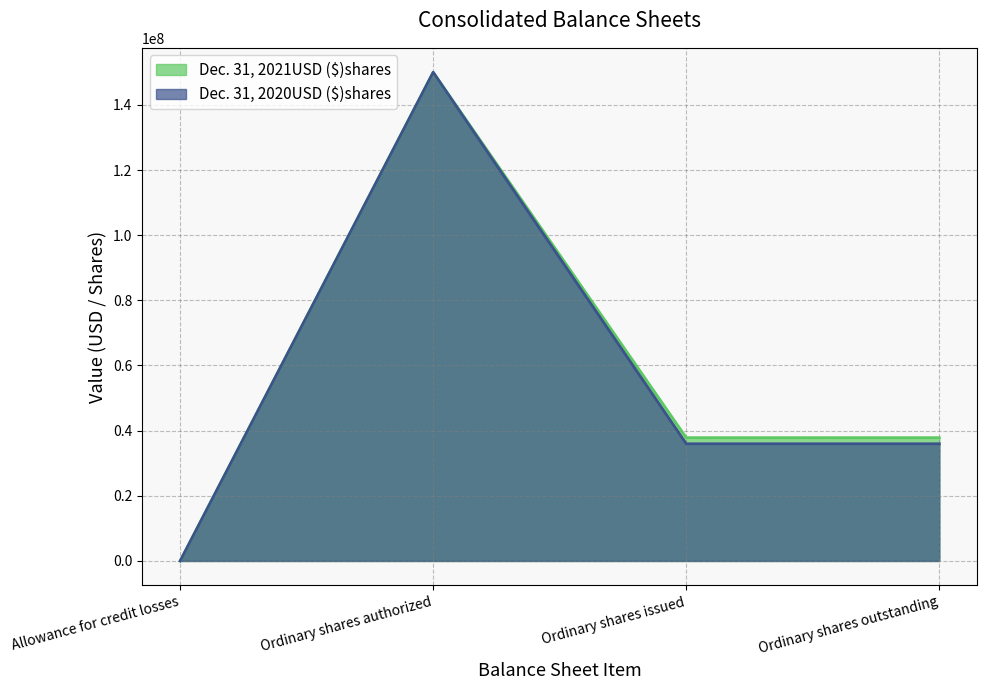

Is the value of Dec. 31, 2020USD ($)shares at Allowance for credit losses greater than the value of Dec. 31, 2021USD ($)shares at Ordinary shares issued?

No